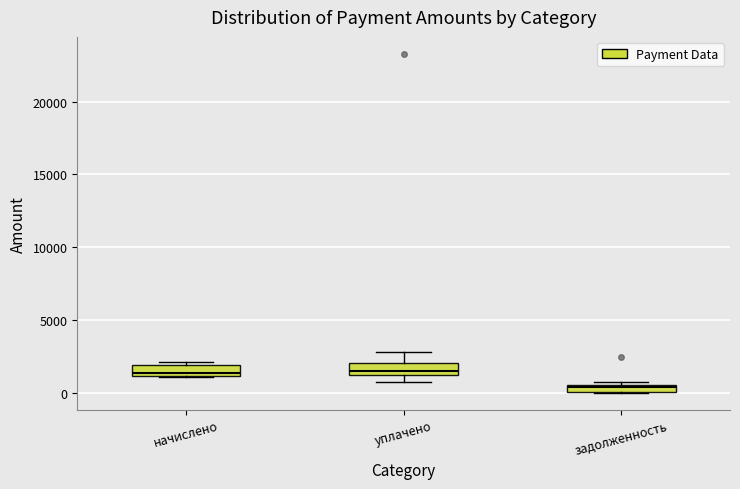

Where is the upper edge of the box for задолженность on the y-axis? The values are not printed on the chart, so give them approximately, as read against the axis.

500